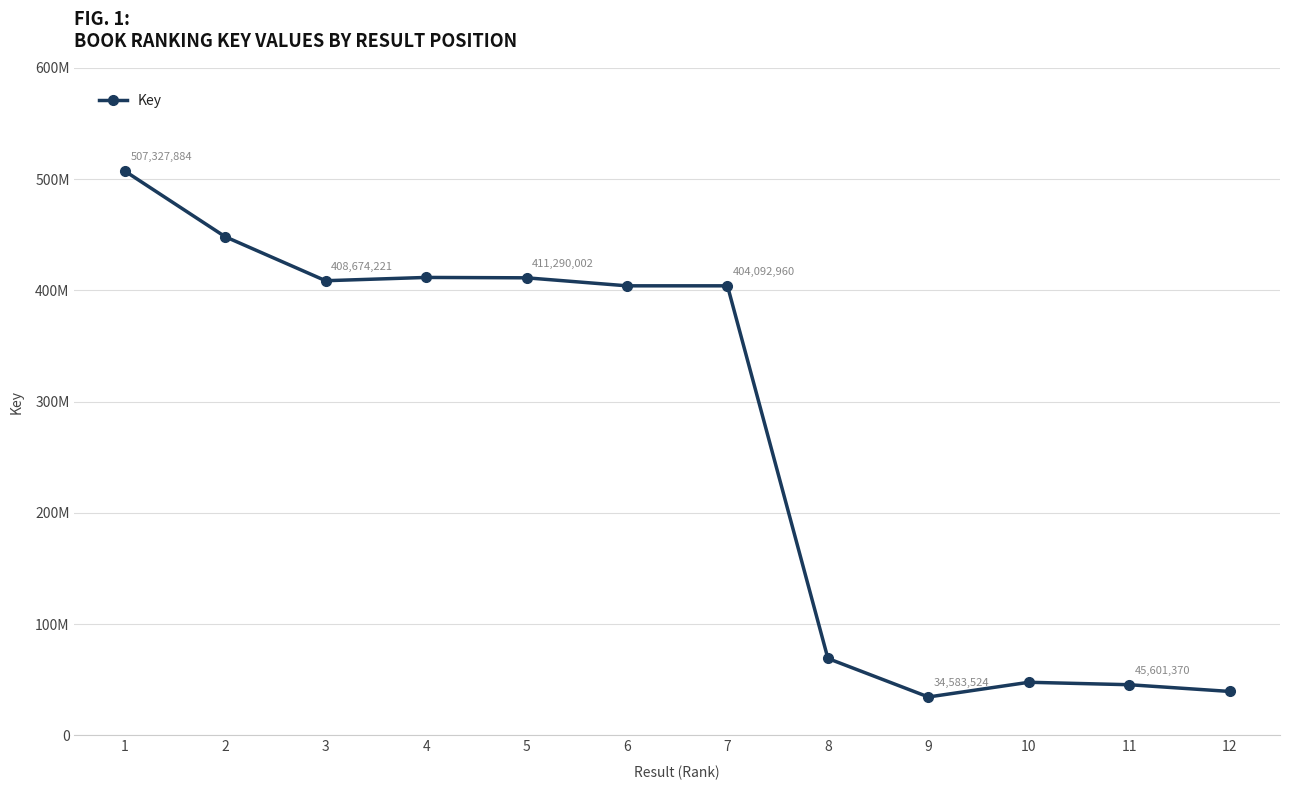

What is the greatest value displayed?

507327884